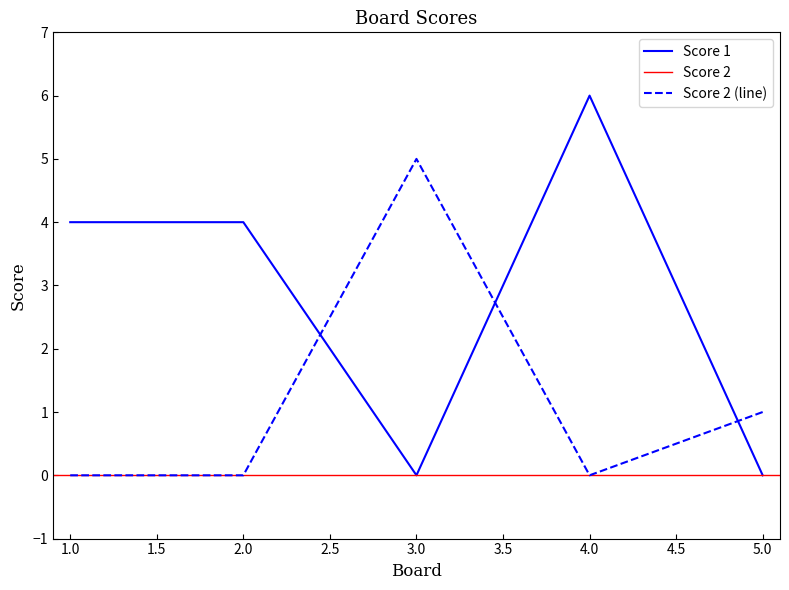

The value of Score 1 at 3.0 is 0. True or false?

True